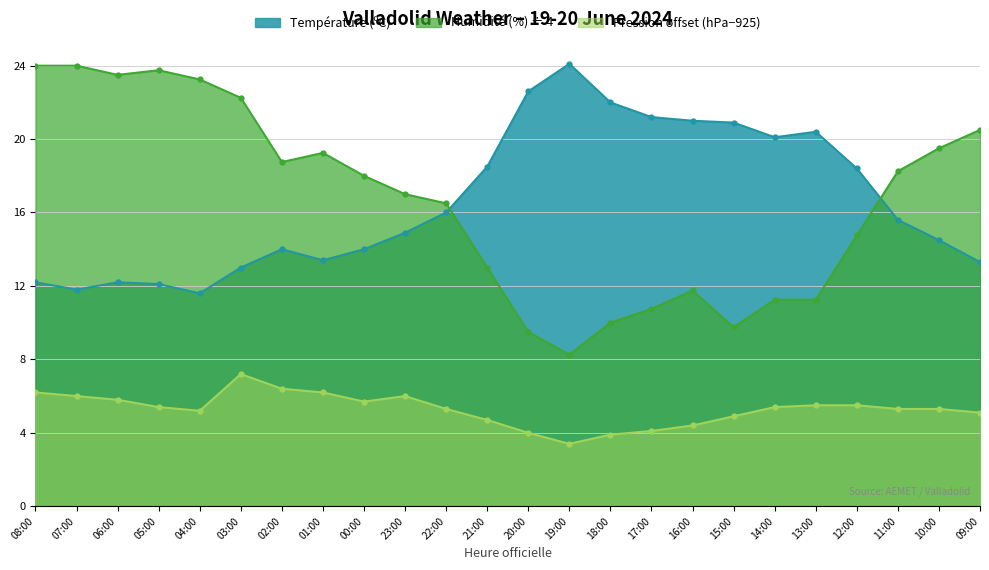

How many interior local peaks does the Pression (hPa) series have?

2